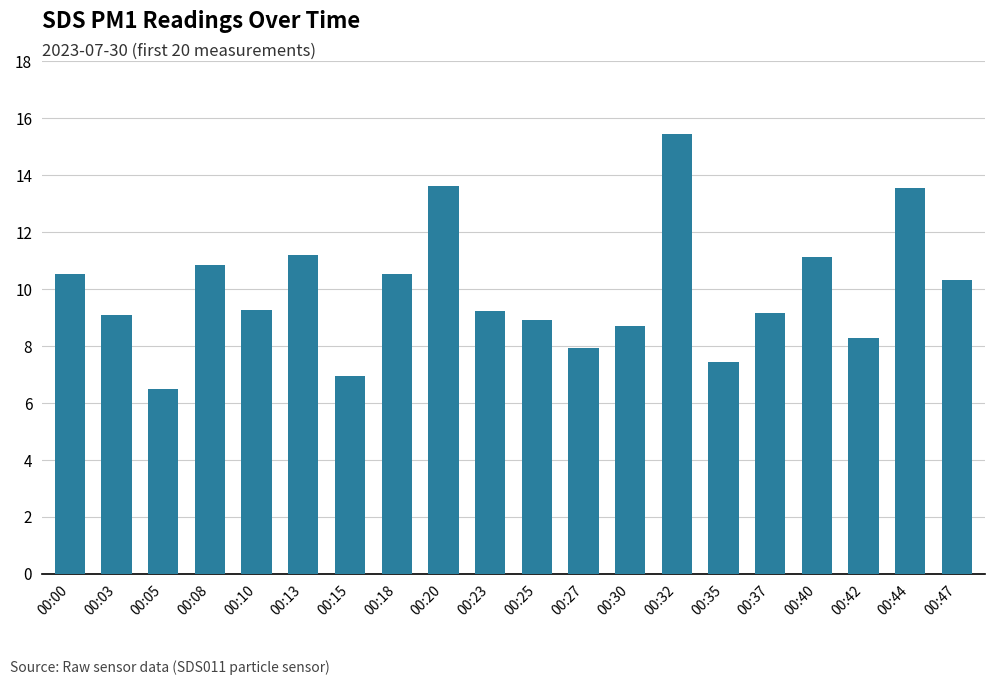

What is the value of the 3rd bar from the left?

6.5